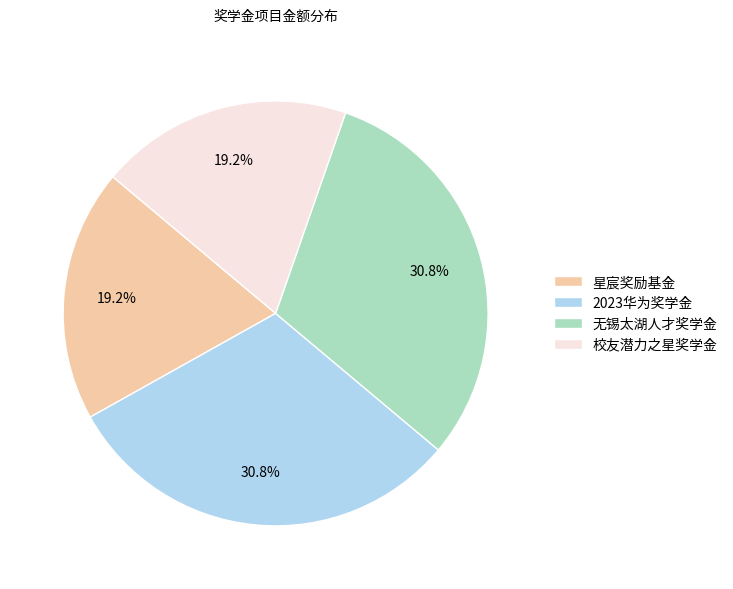

The 无锡太湖人才奖学金 slice represents 31% of the pie. True or false?

True